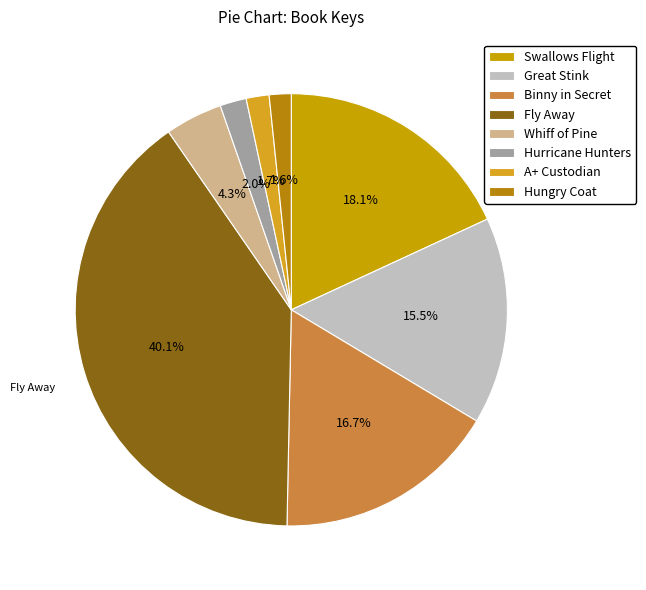

To the nearest percent, what percentage of the pie is Binny in Secret?

17%